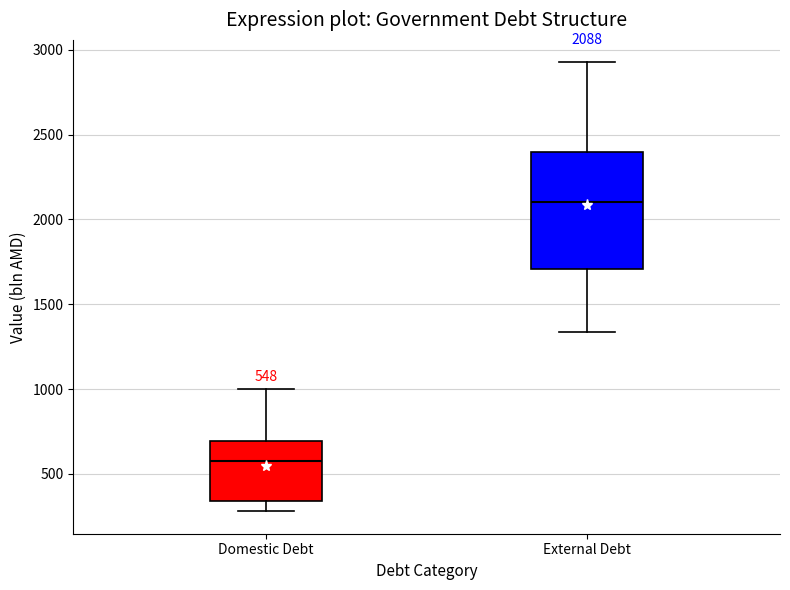

Which box is the tallest, from its lower edge to its upper edge?

External Debt